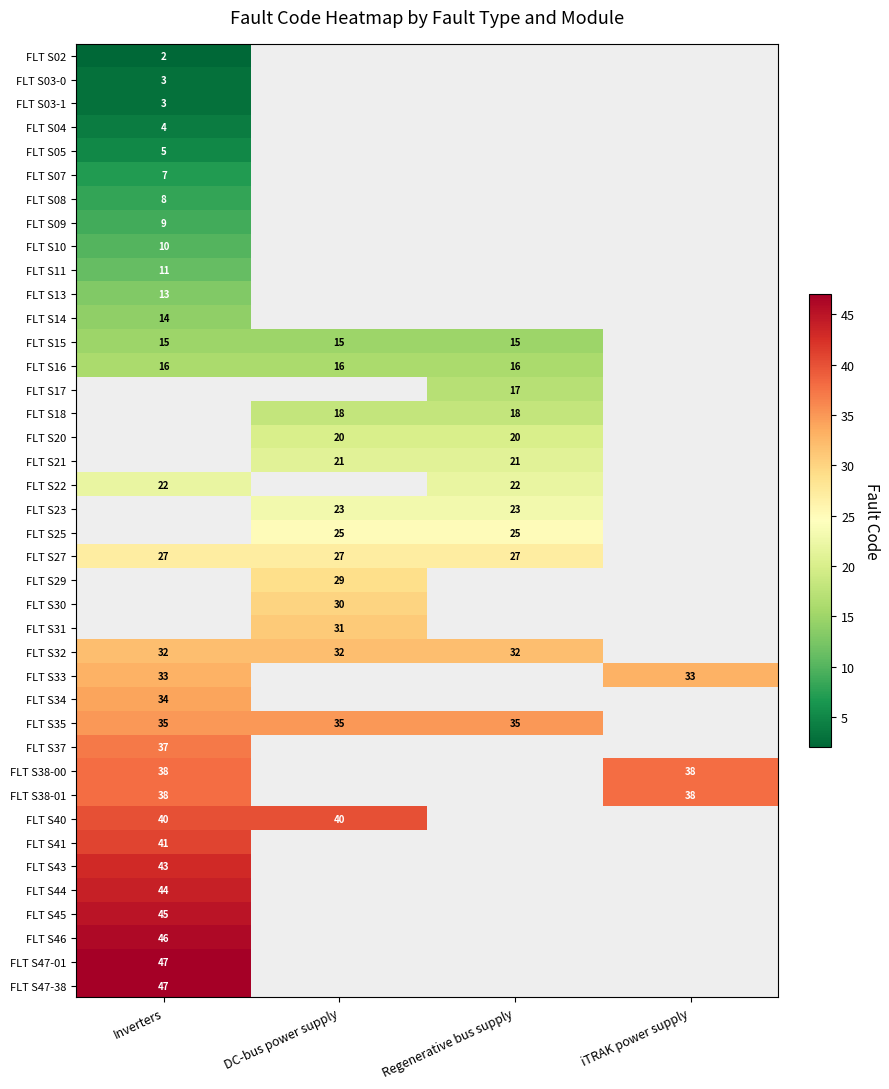

Is the value of FLT S47-38 at Inverters greater than the value of FLT S07 at Inverters?

Yes